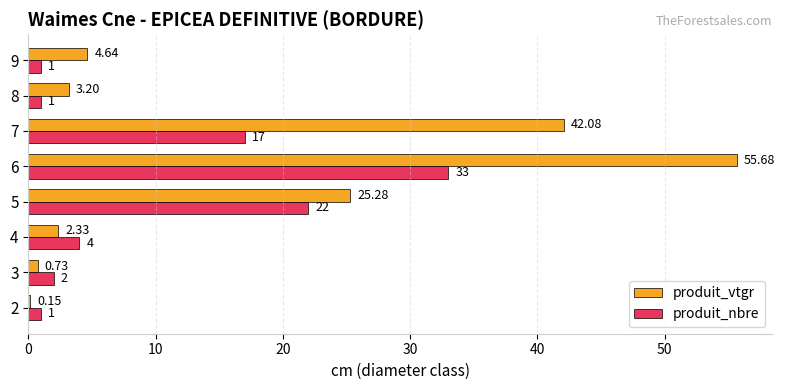

What is the sum of the produit_vtgr values at 4 and 9?

7.0